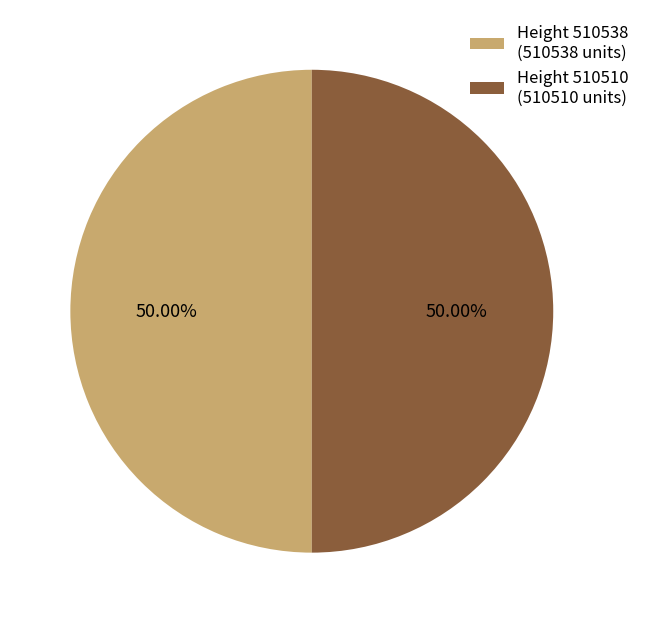

To the nearest percent, what is the average slice percentage?

50%